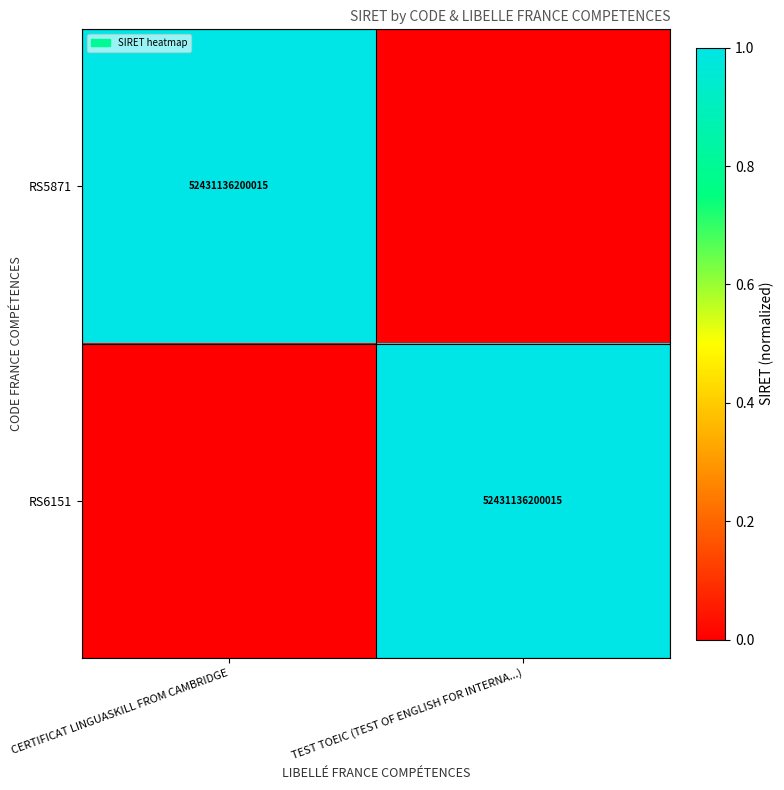

The value of RS6151 at TEST TOEIC (TEST OF ENGLISH FOR INTERNA...) is 52431136200015. True or false?

True